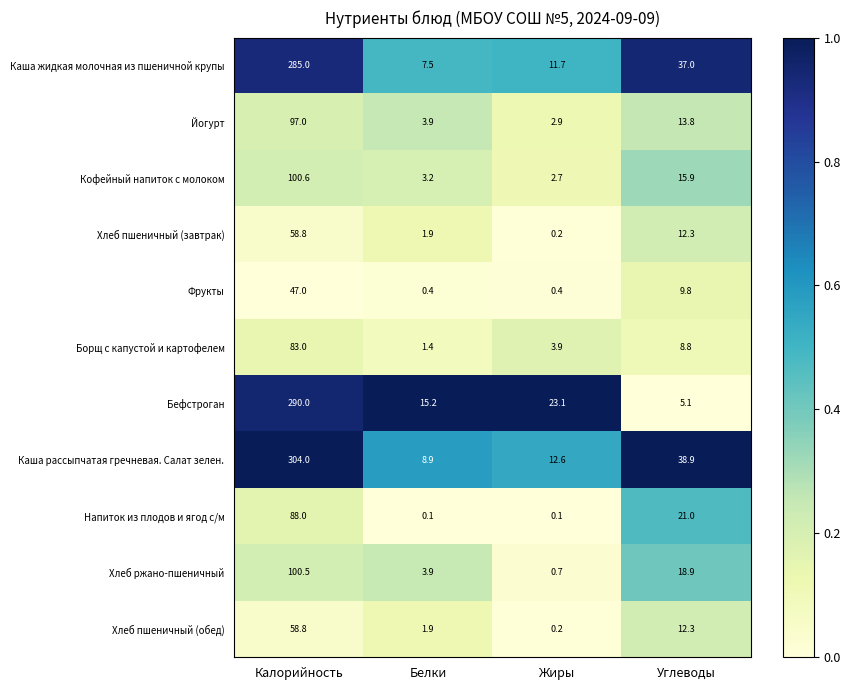

What is the difference between the maximum and second lowest values in the Напиток из плодов и ягод с/м series?

87.9